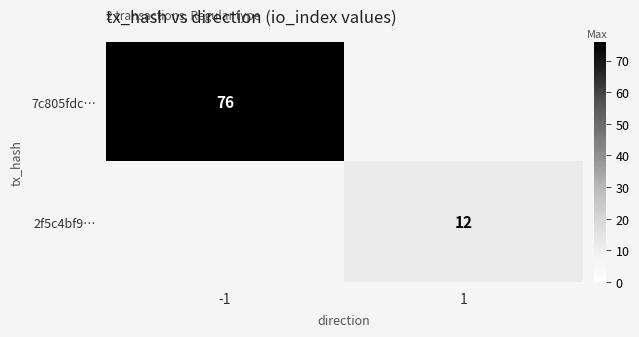

True or false: 7c805fdc… has a value of 113 at -1.

False